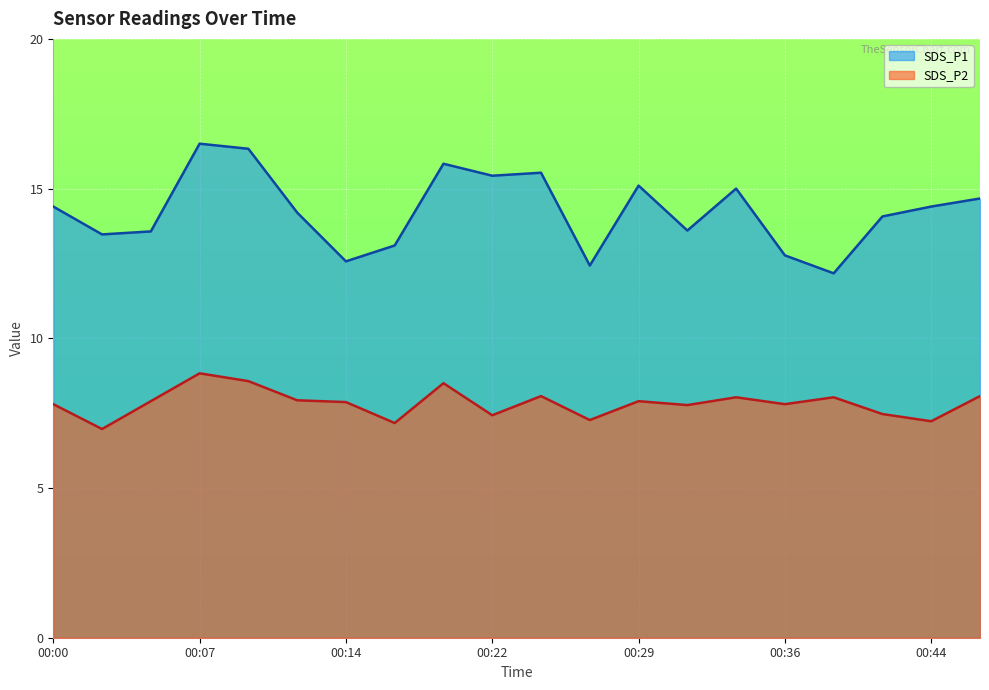

Is it true that SDS_P2 equals 1.6 at 00:27?

False